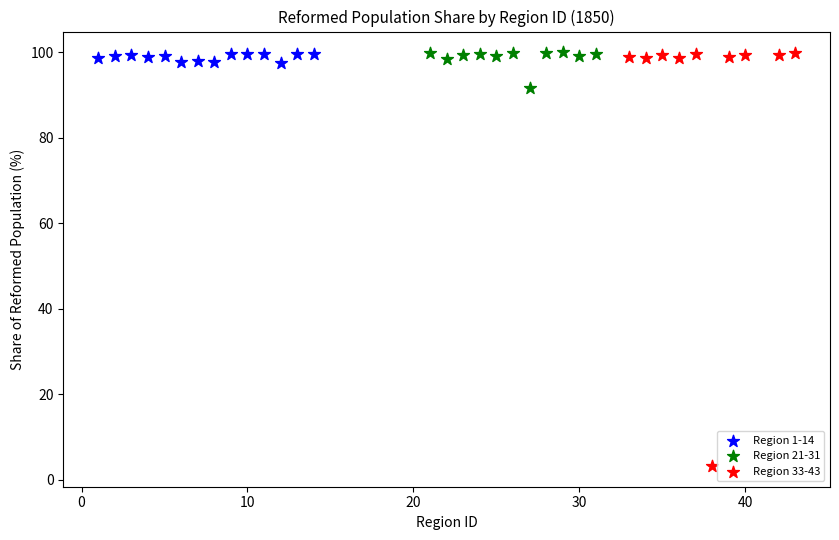

What are all the series names shown in the legend?

Region 1-14, Region 21-31, Region 33-43